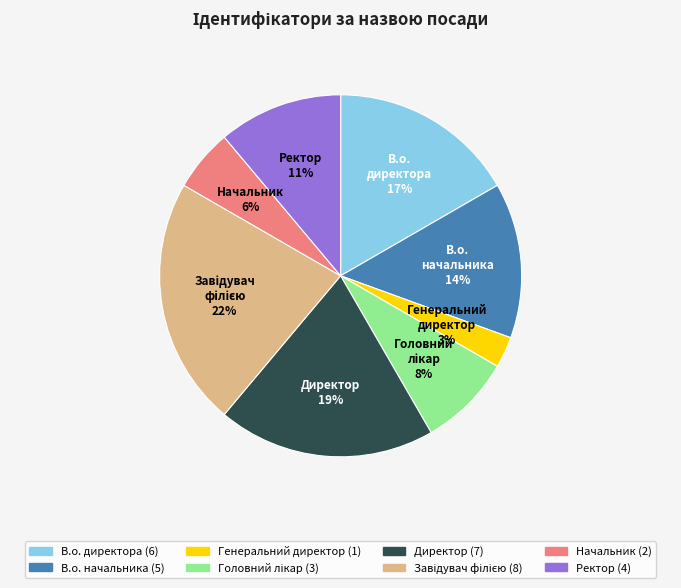

The Ректор slice represents 1% of the pie. True or false?

False